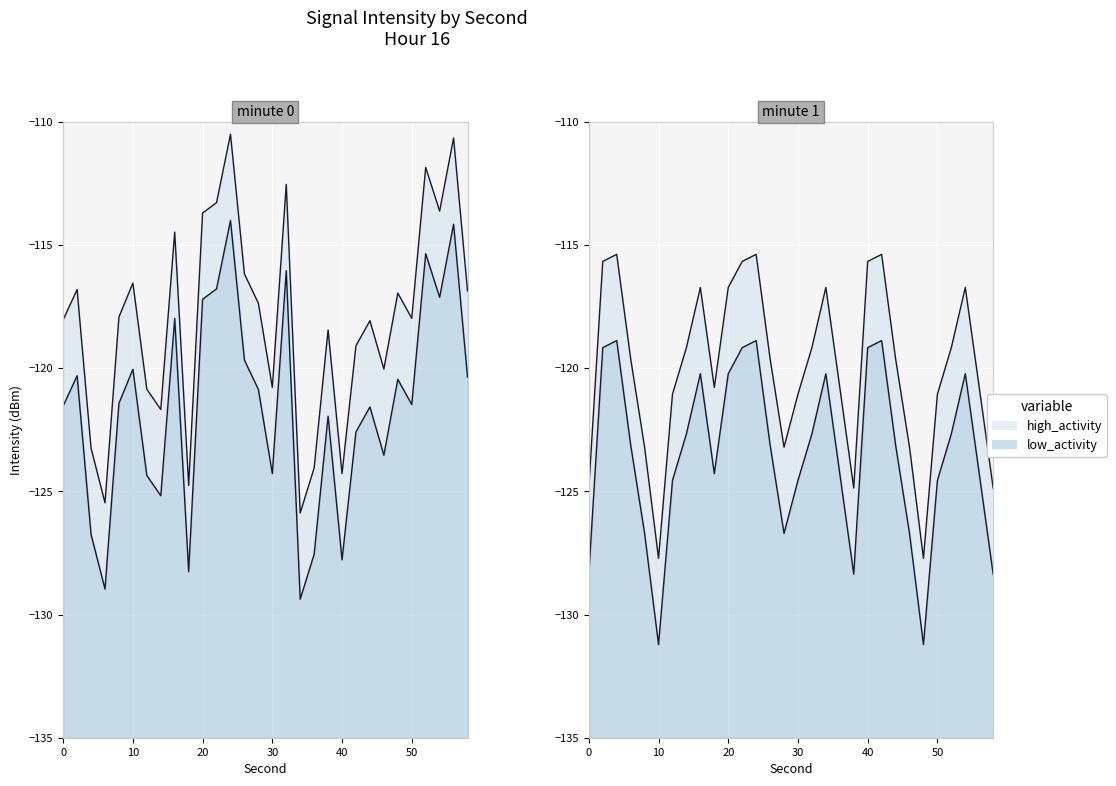

The value of minute_0 at 14 is -121.7. True or false?

True